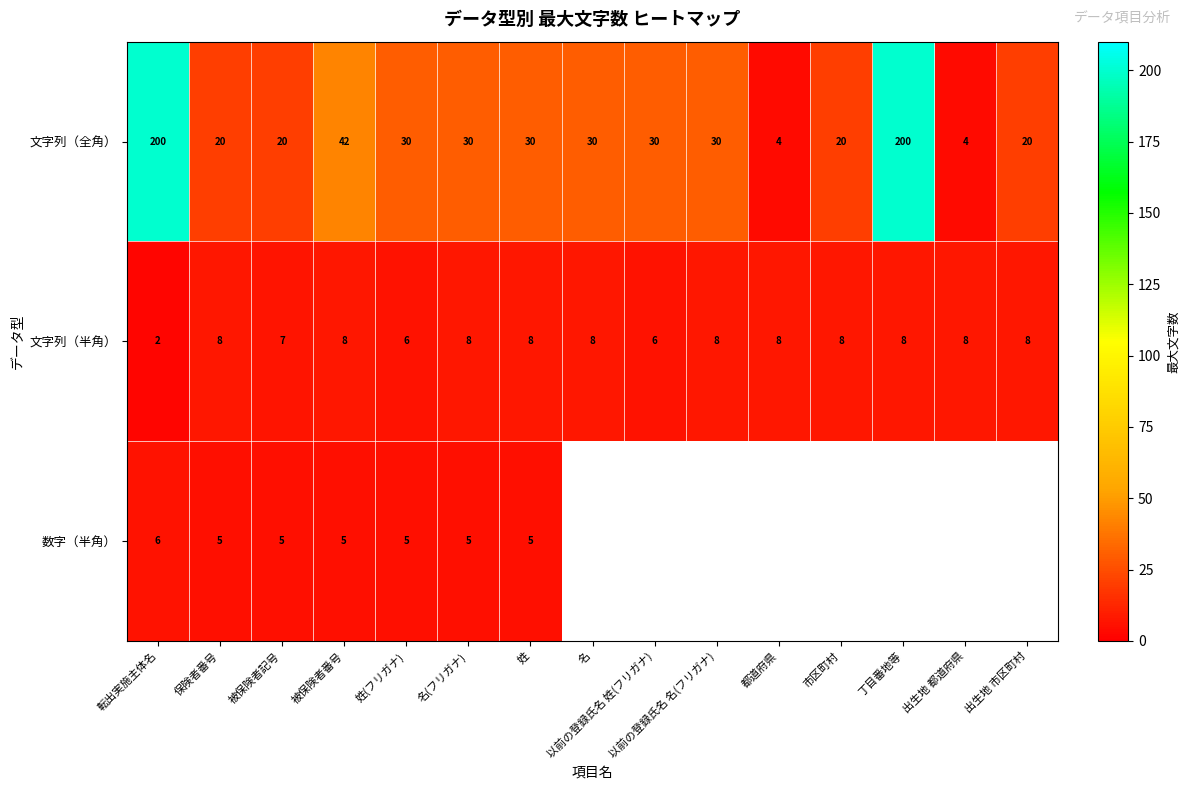

Where does the 文字列（全角） series first go above 30?

転出実施主体名